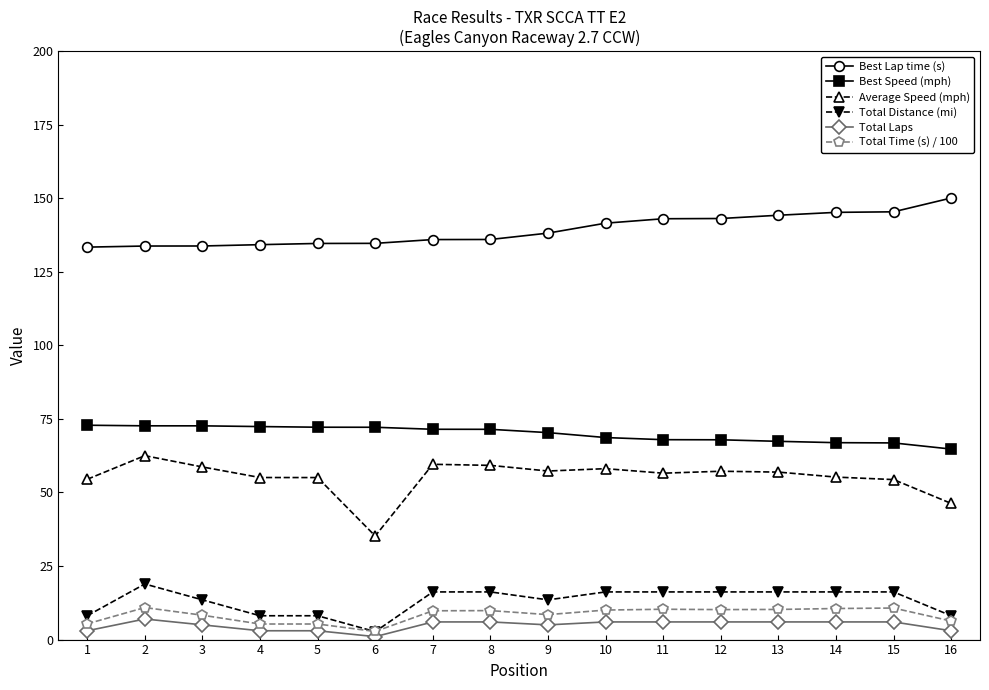

What is the value of the Total Time (s) / 100 point at the 8th from the left?

9.8